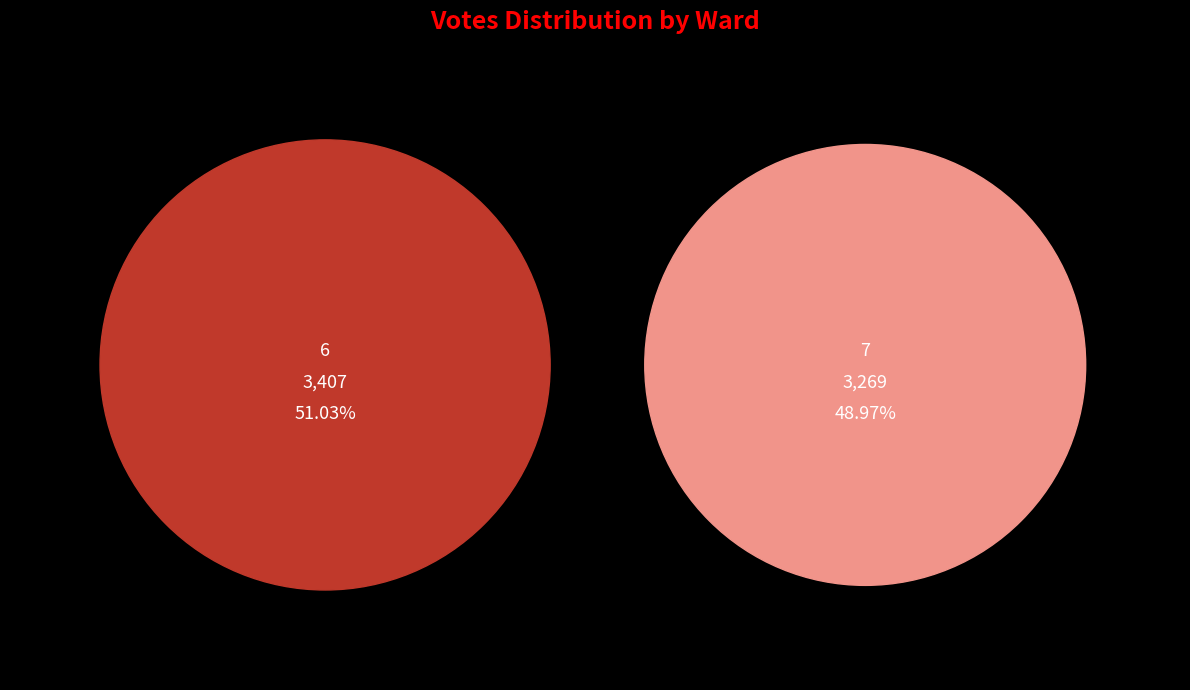

To the nearest percent, what percentage of the pie is 6?

51%